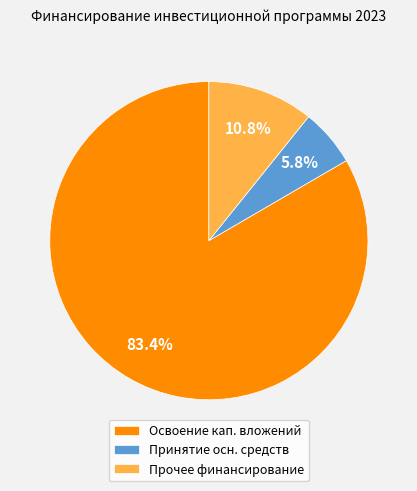

Rank the categories by value from lowest to highest.

Принятие осн. средств, Прочее финансирование, Освоение кап. вложений